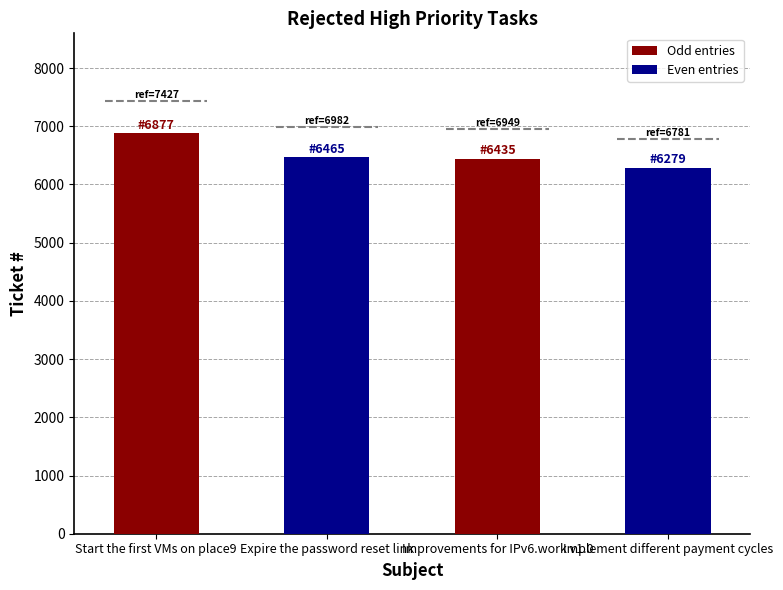

What is the label of the 1st bar from the right?

Implement different payment cycles